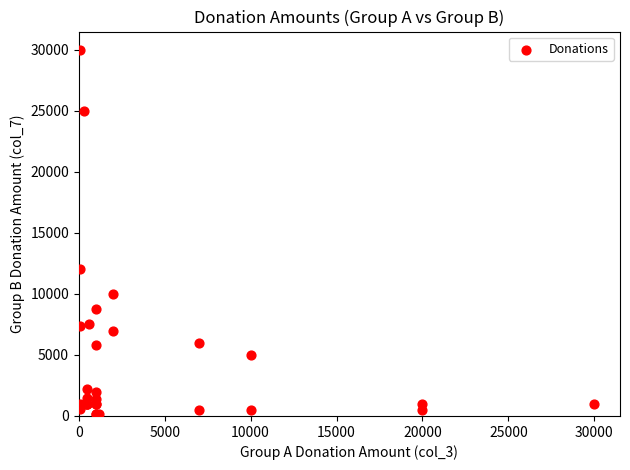

What Y value in the scatter plot is closest to 15100?

12000